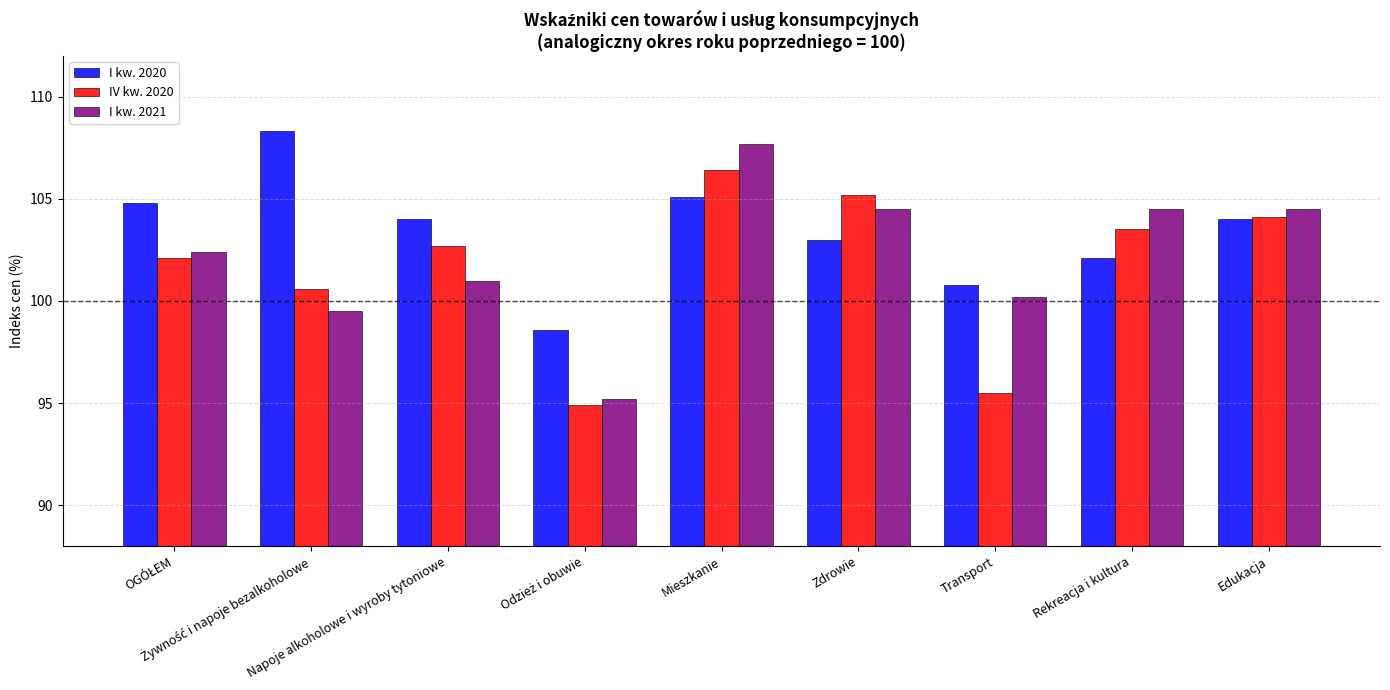

What is the maximum value shown in the chart?

108.3